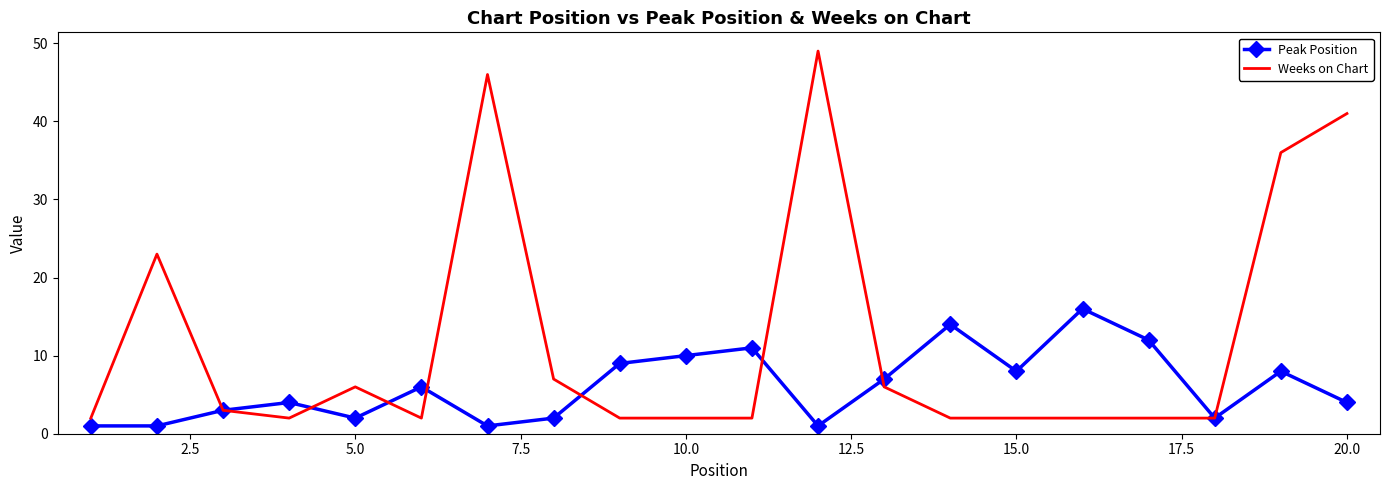

List the series in order of their peak value, lowest first.

Peak Position, Weeks on Chart